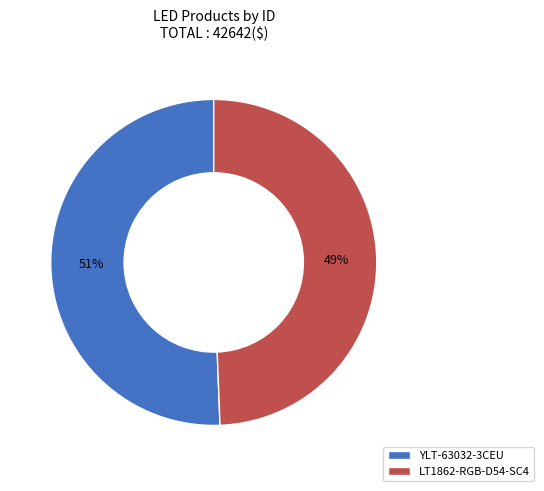

True or false: YLT-63032-3CEU accounts for 51% of the total.

True